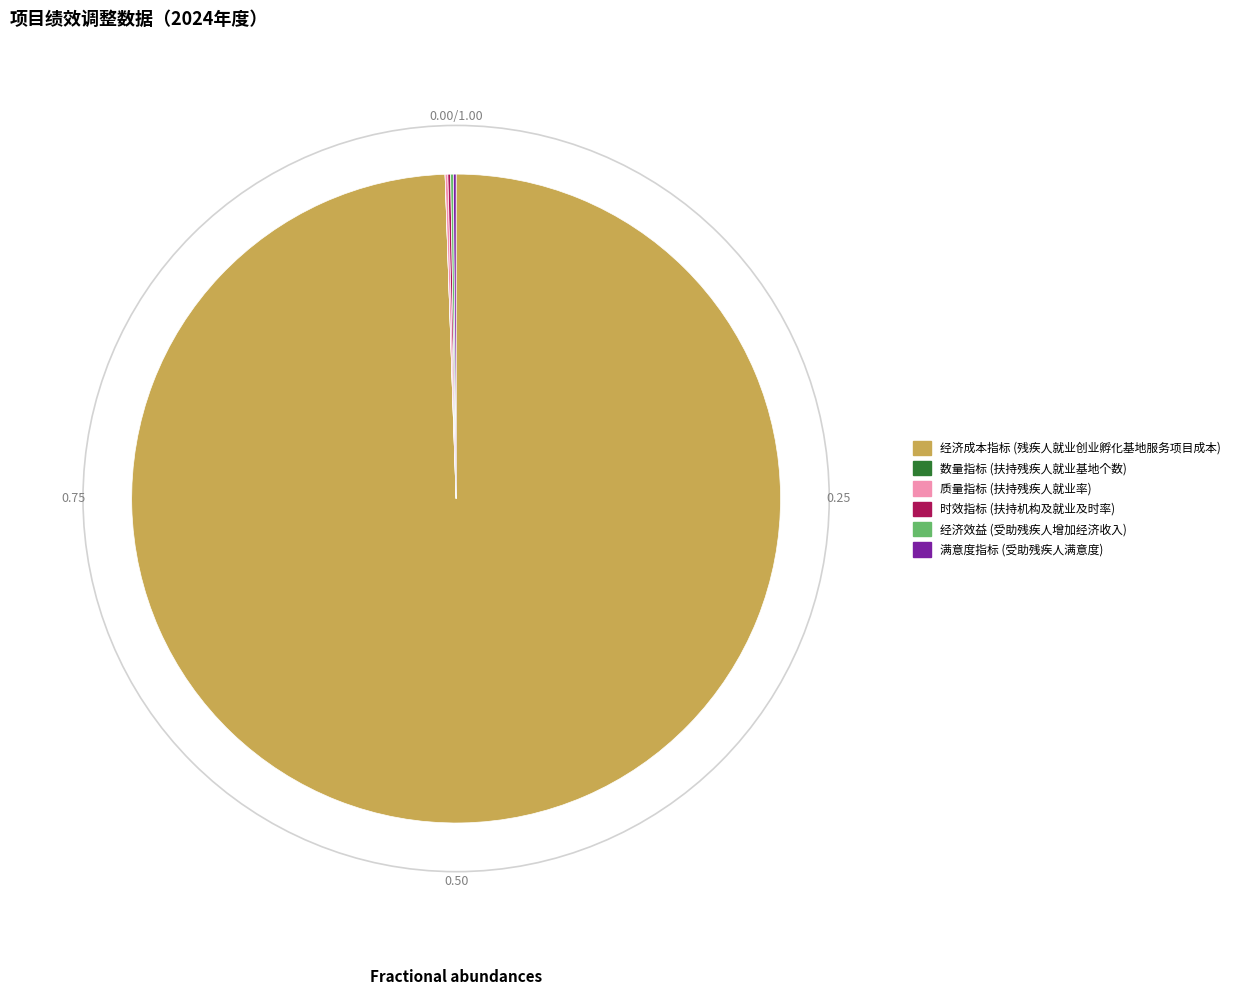

What is the largest slice in the pie chart?

经济成本指标 (残疾人就业创业孵化基地服务项目成本)